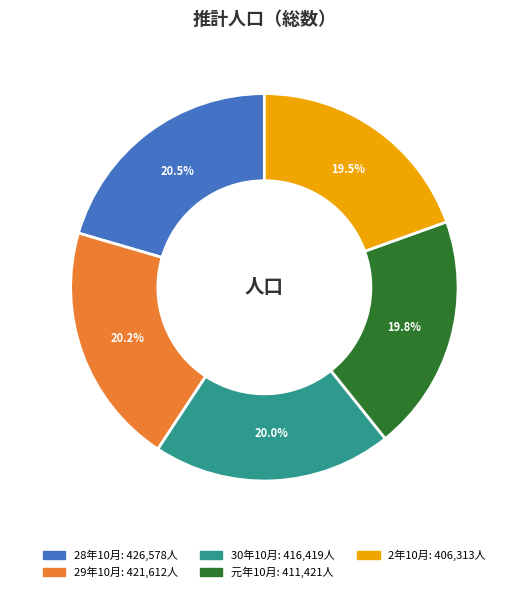

To the nearest percent, what is the difference between the largest and smallest slice percentages?

1%